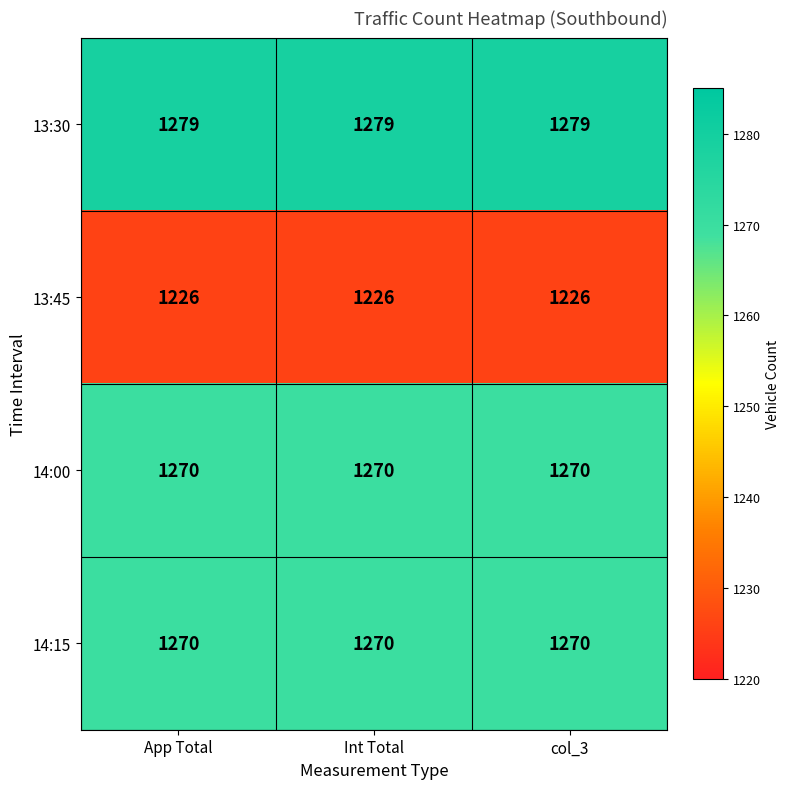

What is the difference between the highest and lowest values at Int Total?

53